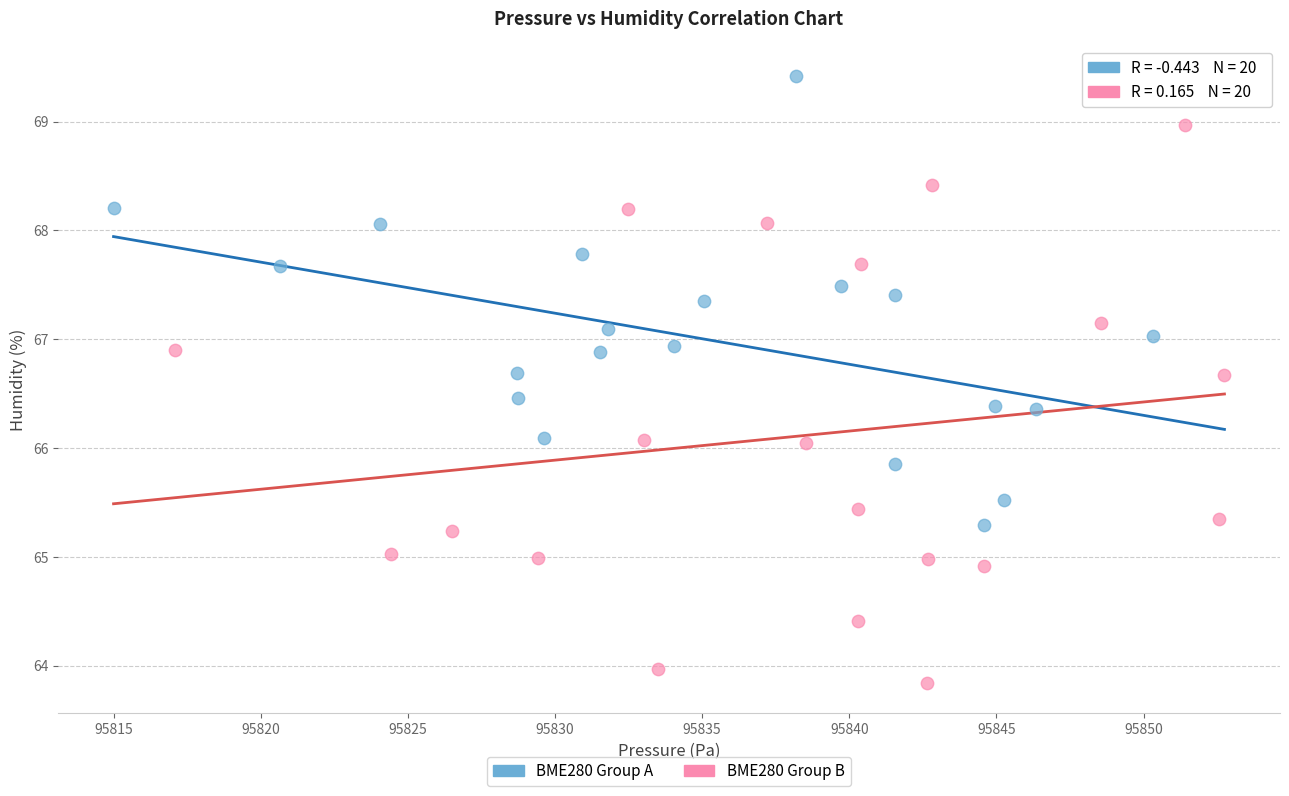

Which series has the widest spread of Y values?

BME280 Group B